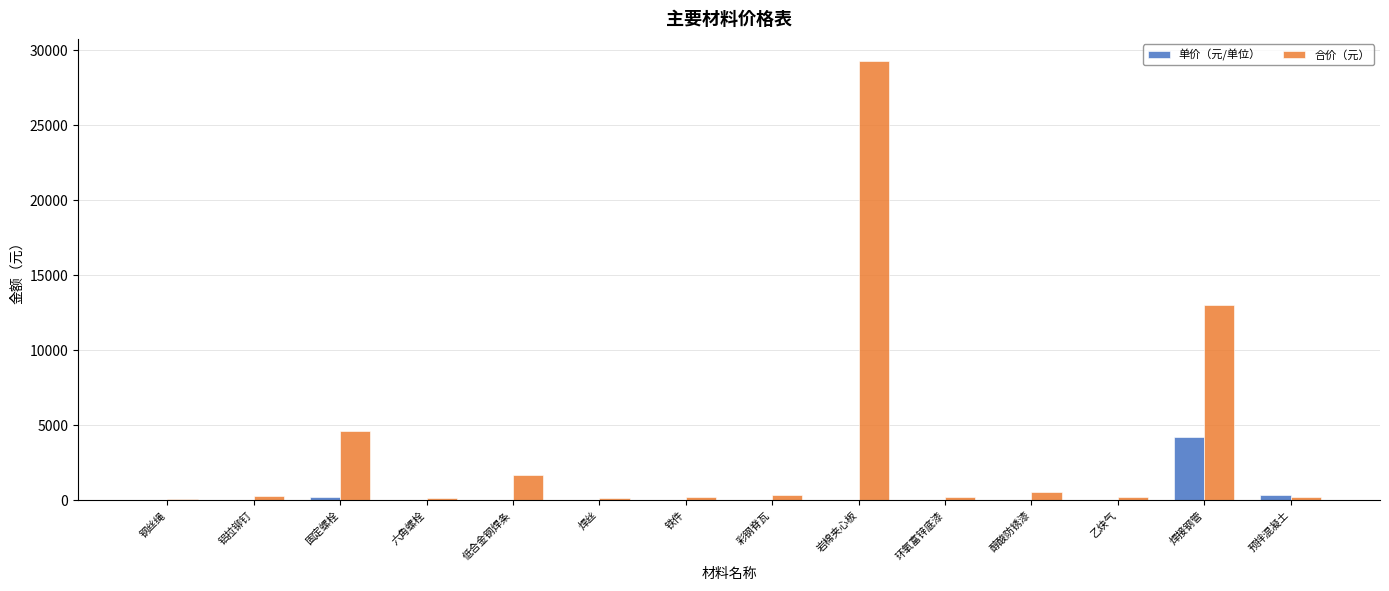

At which label does 单价（元/单位） reach its peak?

焊接钢管